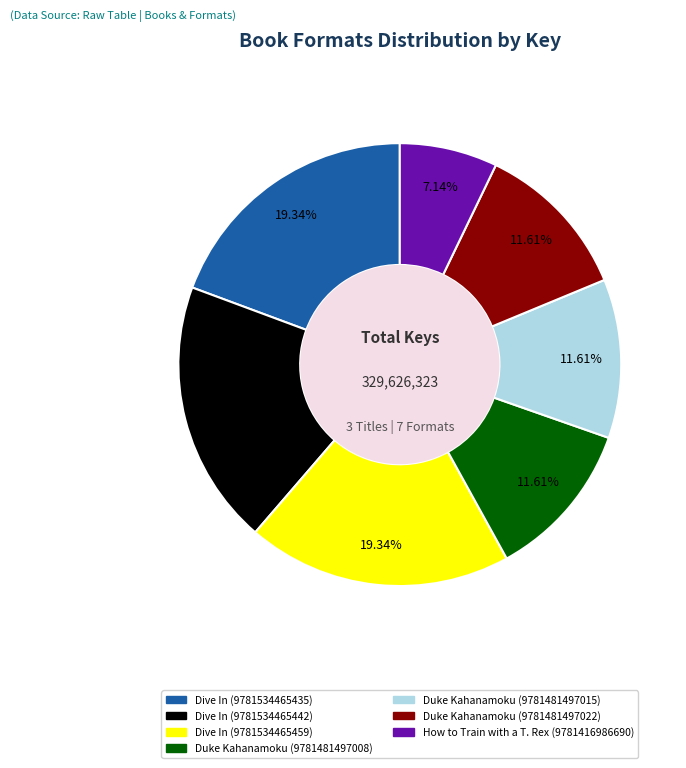

Does Duke Kahanamoku (9781481497008) account for over 50% of the chart?

No